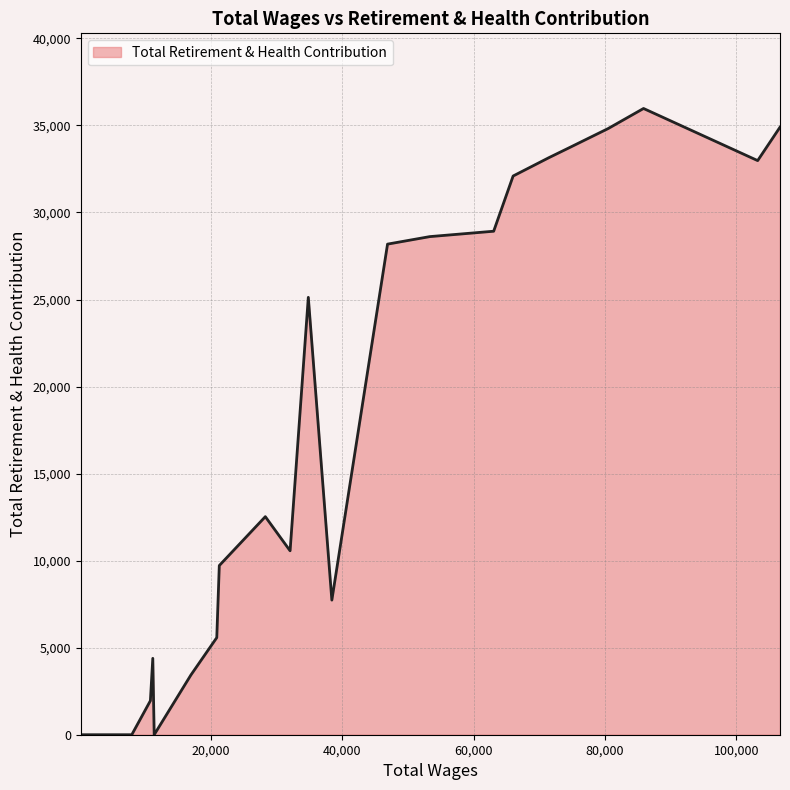

What is the sum of all values?

404420